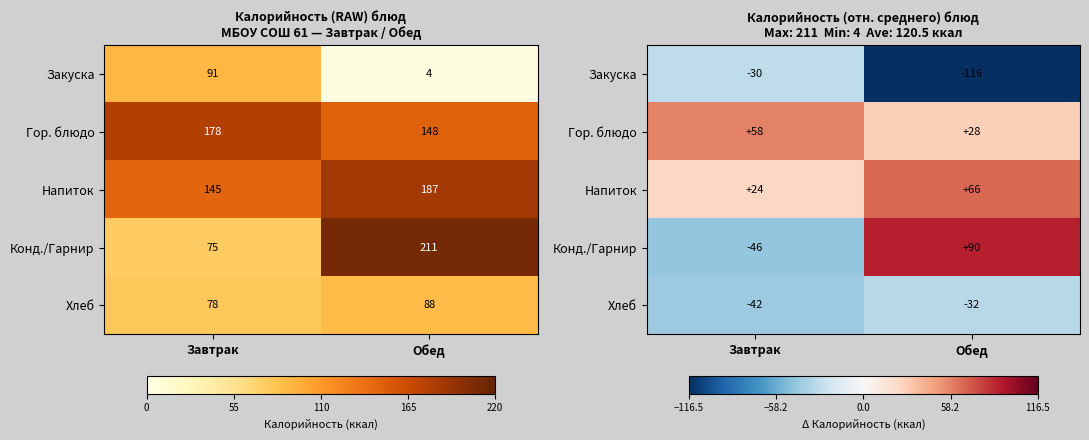

Which series has the widest spread of values?

Конд./Гарнир